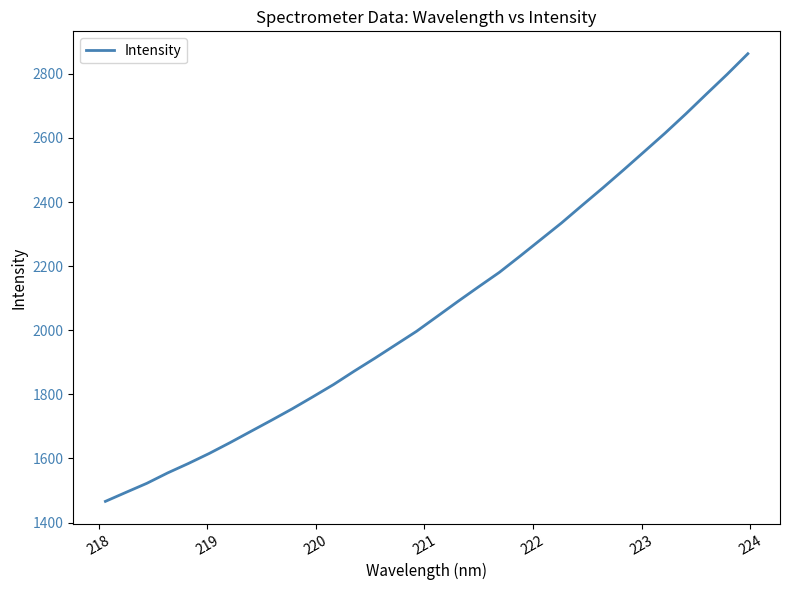

True or false: there are more than 2 points higher than both neighbors.

False